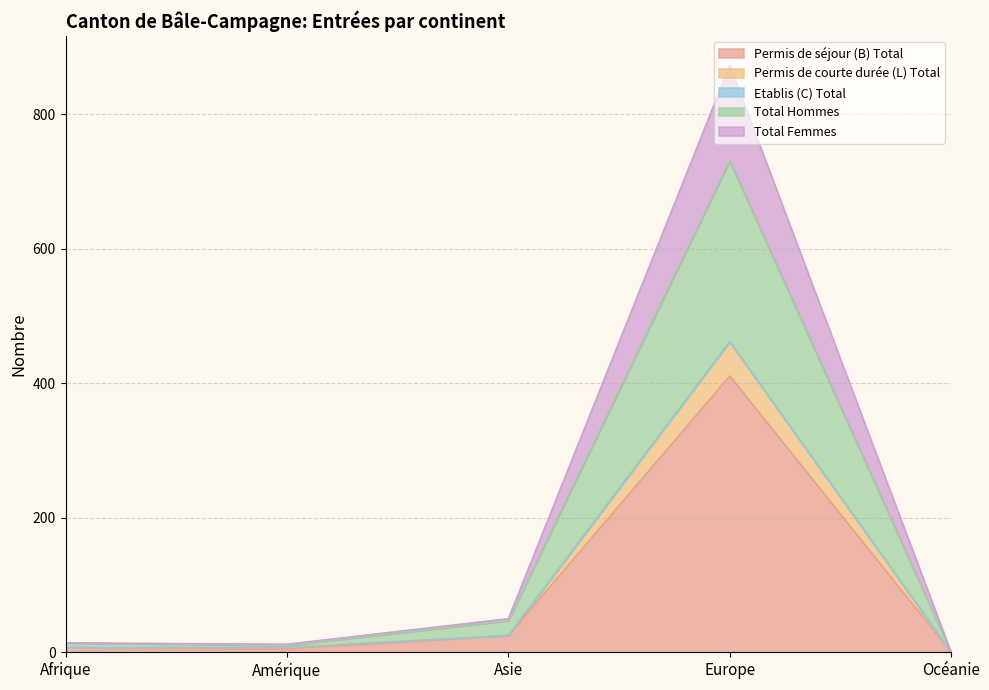

At how many categories does at least one series exceed 124?

1